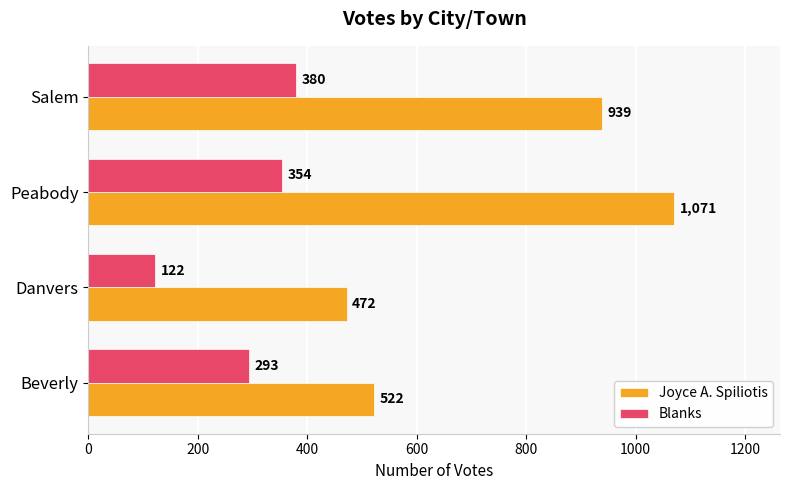

How many distinct data groups are displayed?

2